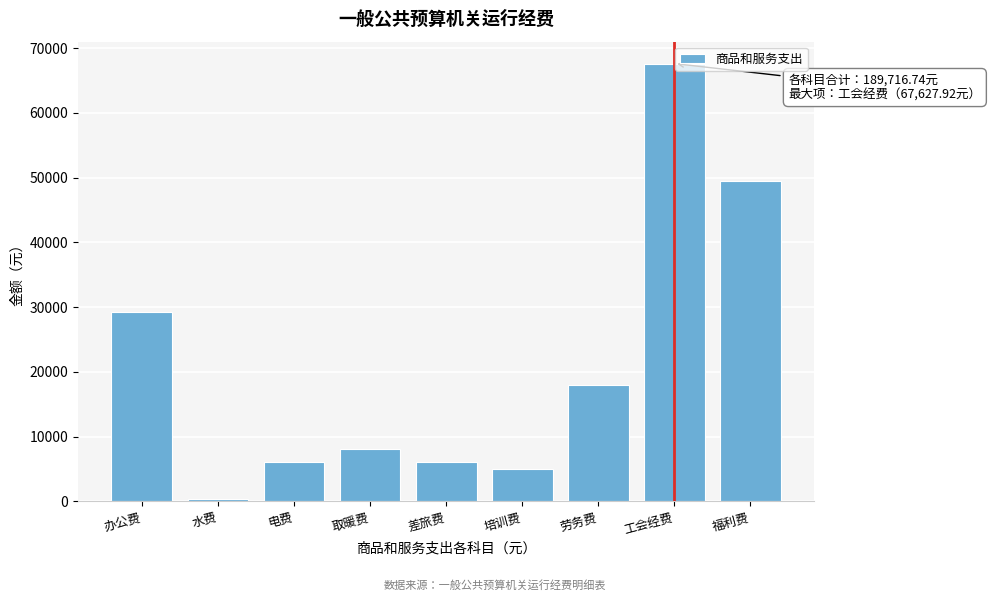

Reading left to right, transcribe all the data shown in this chart.

29200.0	400.0	6000.0	8000.0	6000.0	5000.0	18000.0	67627.9	49488.8